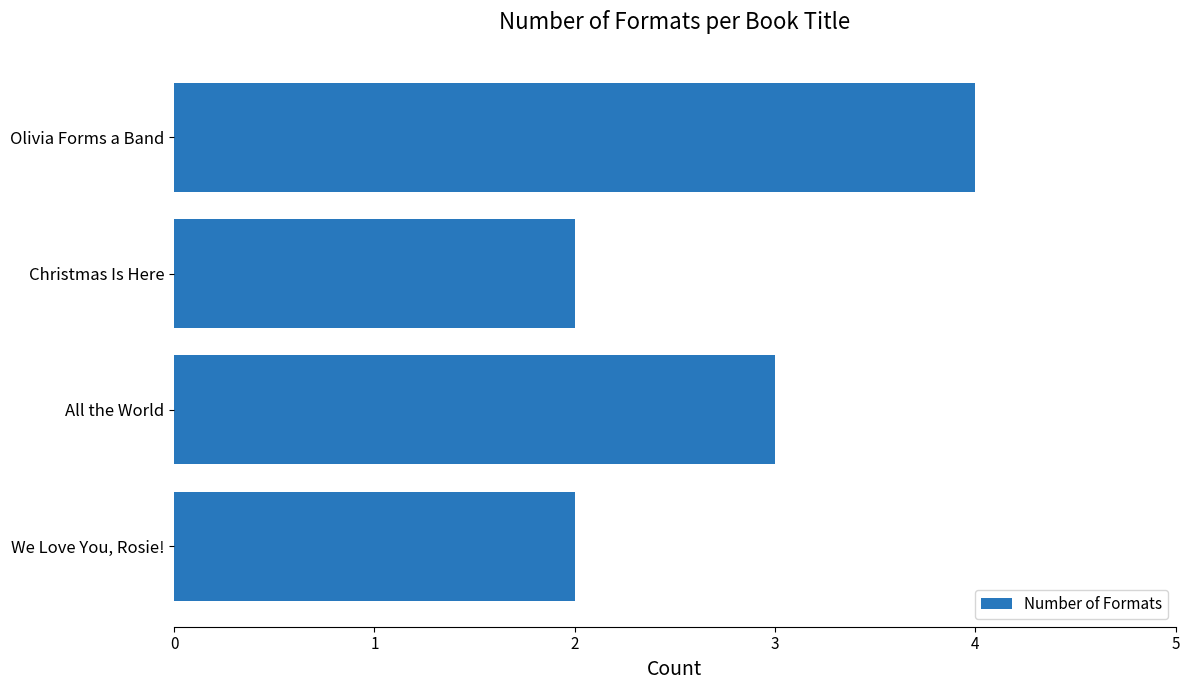

Is it true that the value at Christmas Is Here is 2?

True